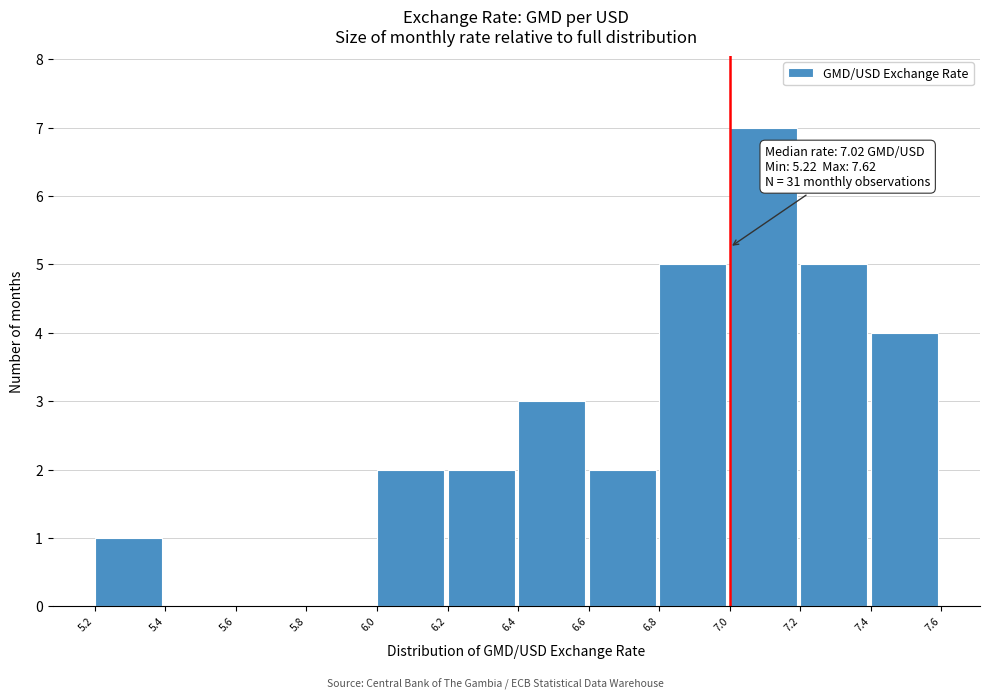

Over which range of the x-axis is the bar tallest?

7.0 to 7.2